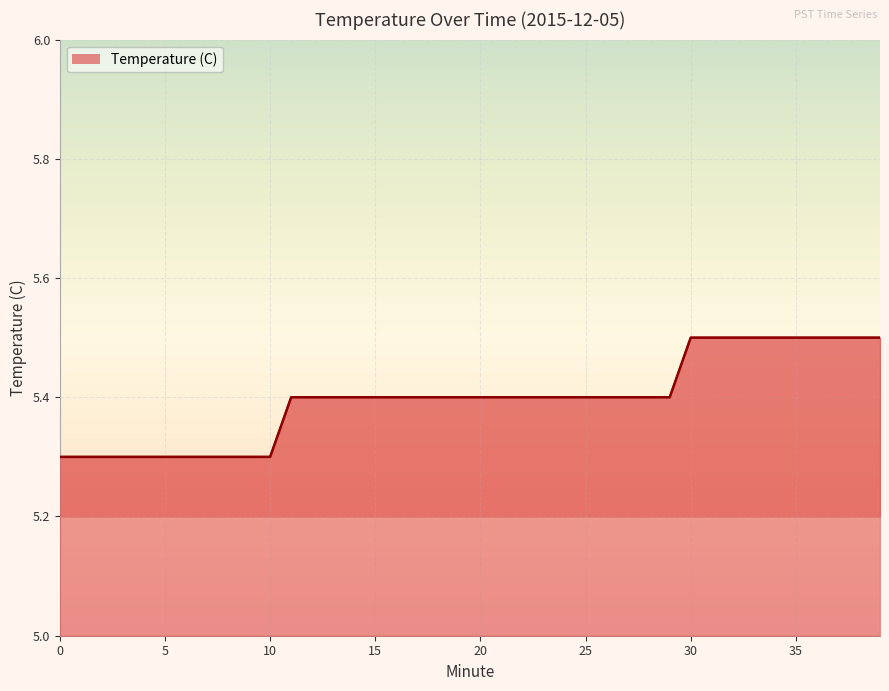

What is the sum of the values at 27 and 32?

10.9